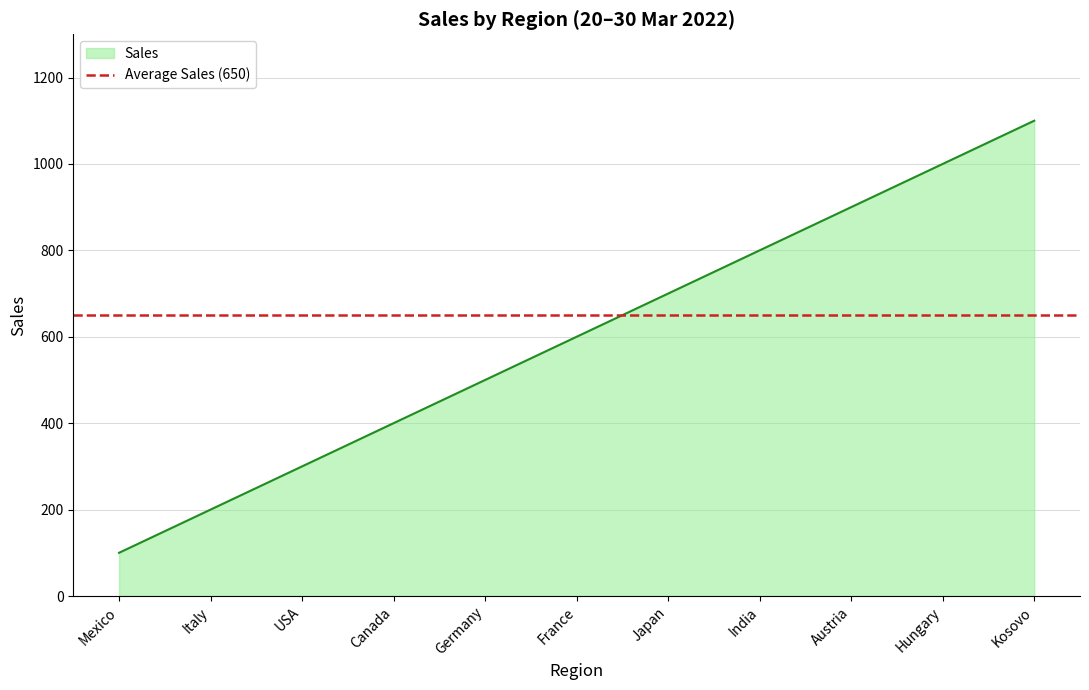

What is the sum of the values at Japan and USA?

1000